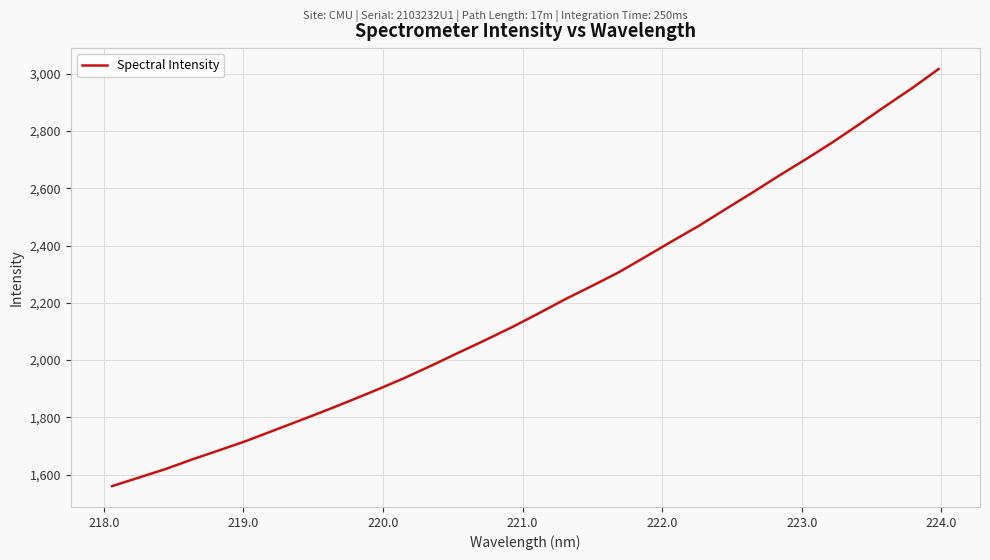

What is the difference between the maximum and minimum values?

1457.8